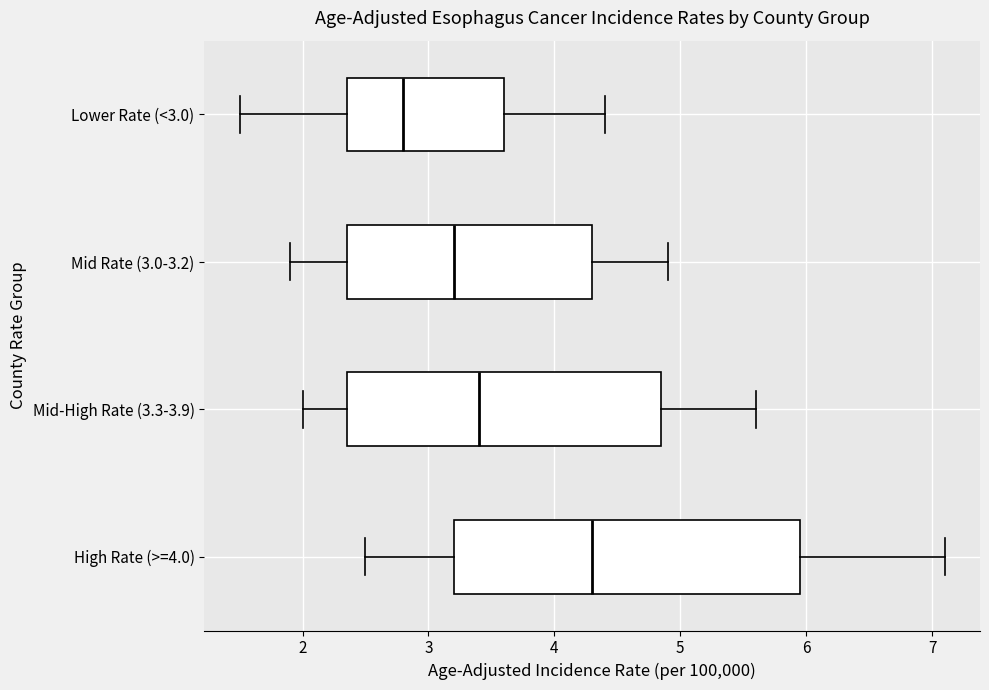

Which box is the widest, from its left edge to its right edge?

High Rate (>=4.0)